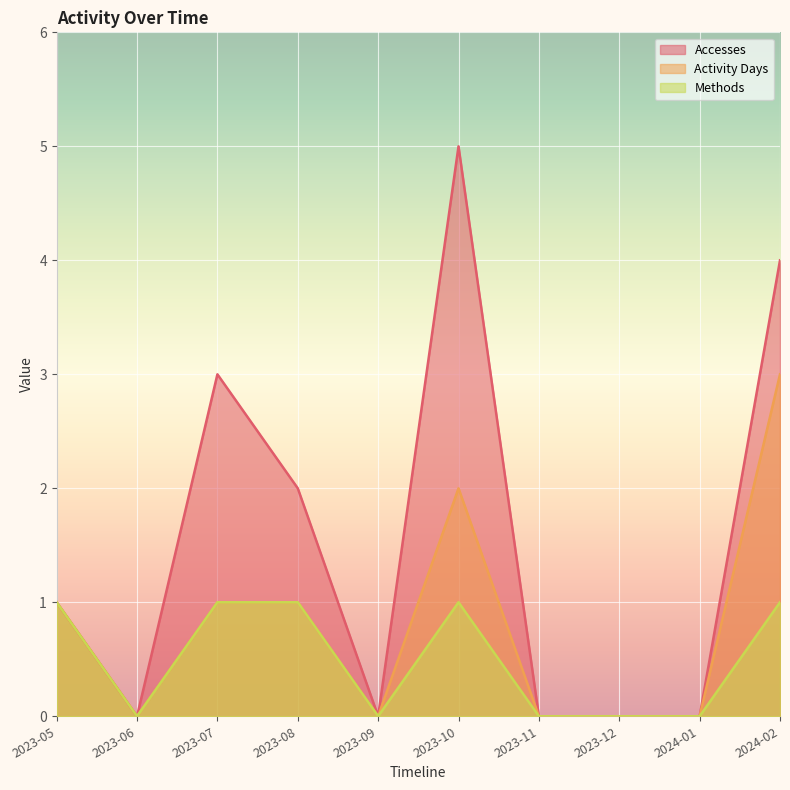

In Methods, how many points are lower than both neighbors (excluding endpoints)?

2